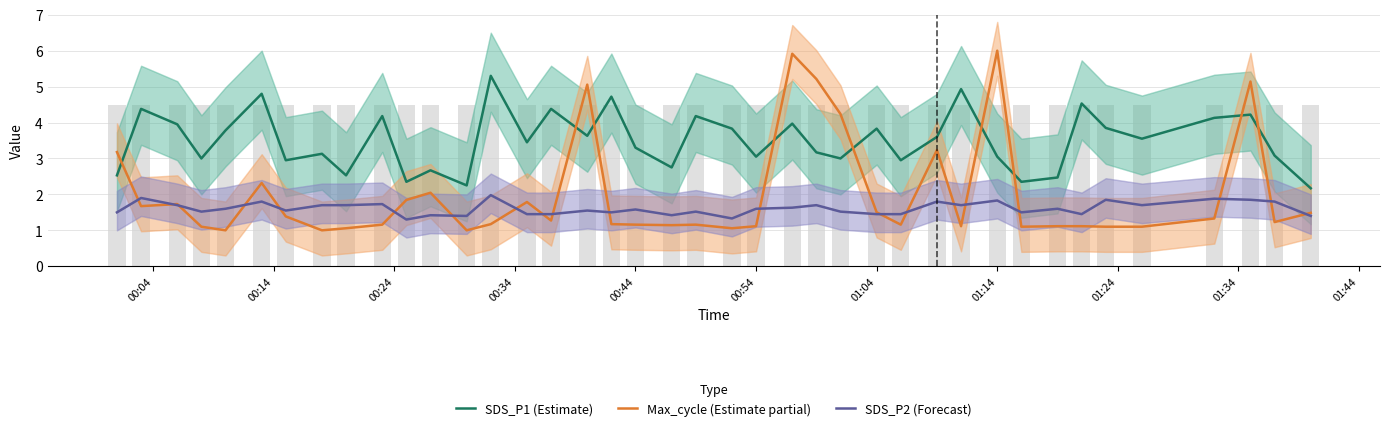

What are all the series names shown in the legend?

SDS_P1 (Estimate), Max_cycle (Estimate partial), SDS_P2 (Forecast)